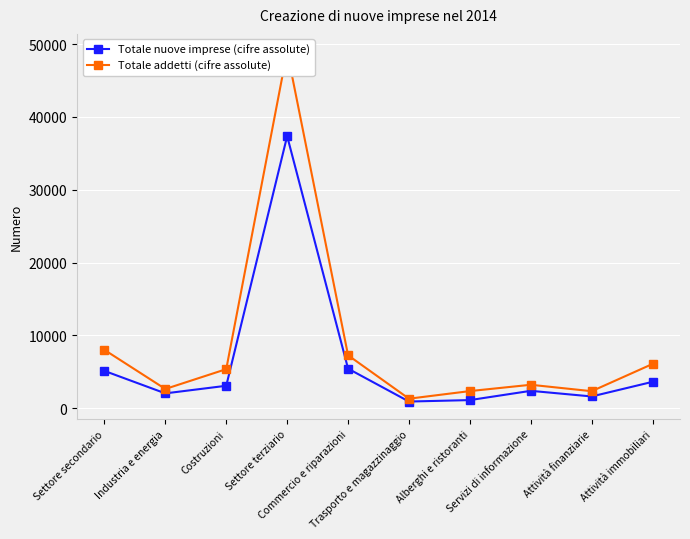

Reading left to right, list all the values displayed in this chart.

Totale nuove imprese (cifre assolute): 5124	2040	3084	37354	5434	919	1117	2388	1617	3626
Totale addetti (cifre assolute): 8009	2643	5366	48987	7269	1309	2354	3220	2339	6081